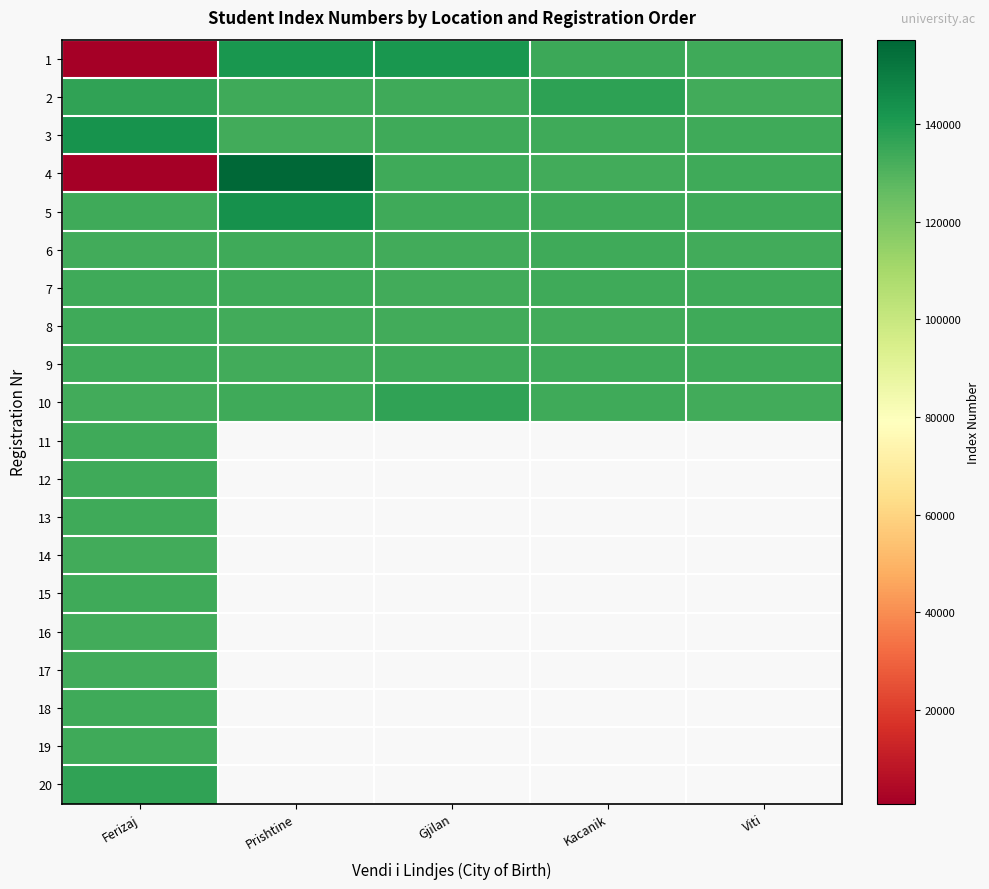

At how many categories does at least one series exceed 7085?

5